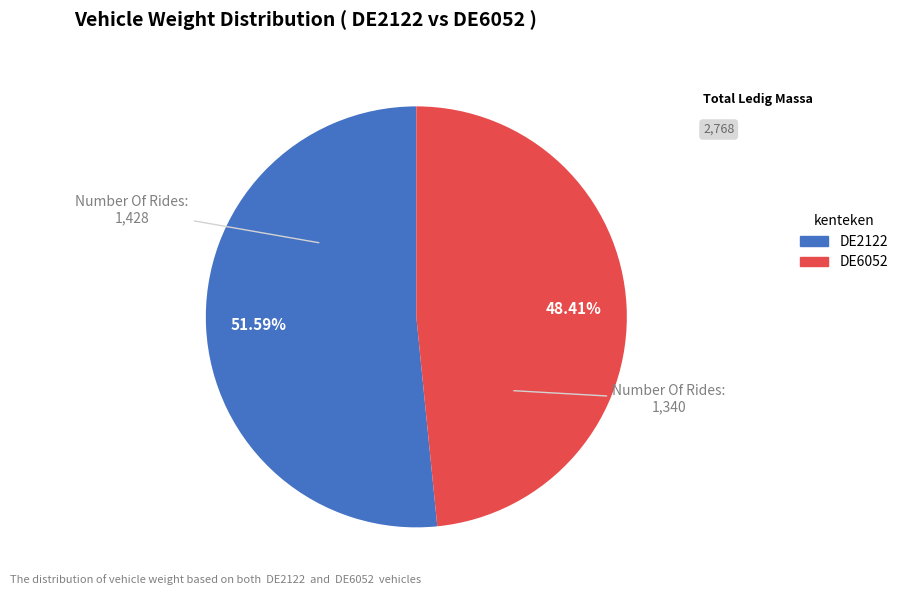

To the nearest percent, what is the average slice percentage?

50%